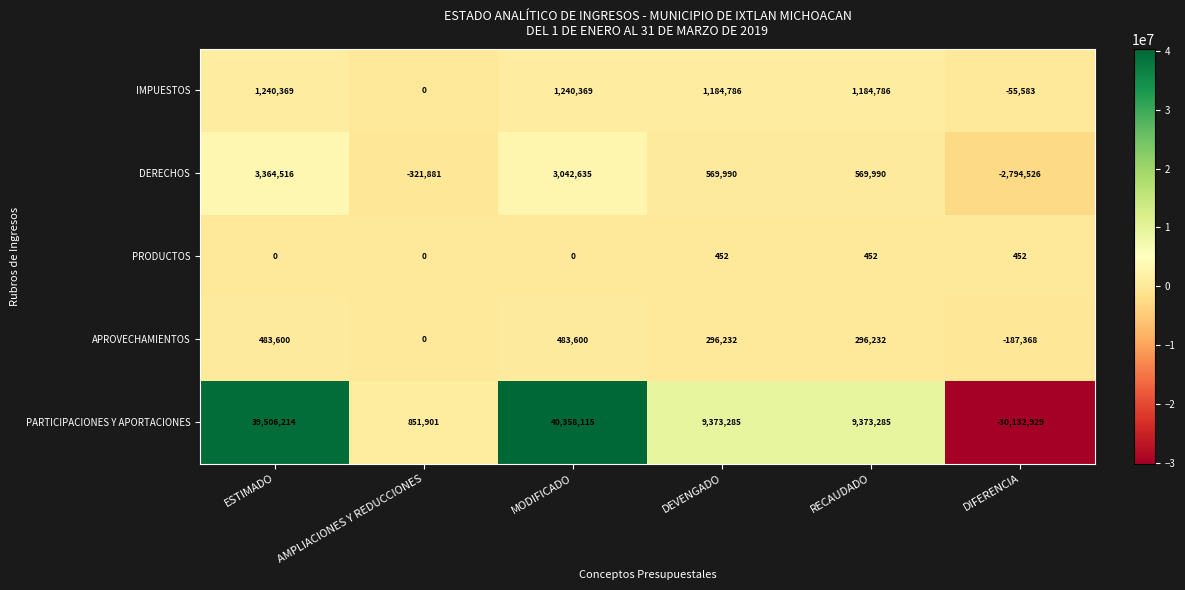

At how many categories does at least one series exceed 6812451?

4